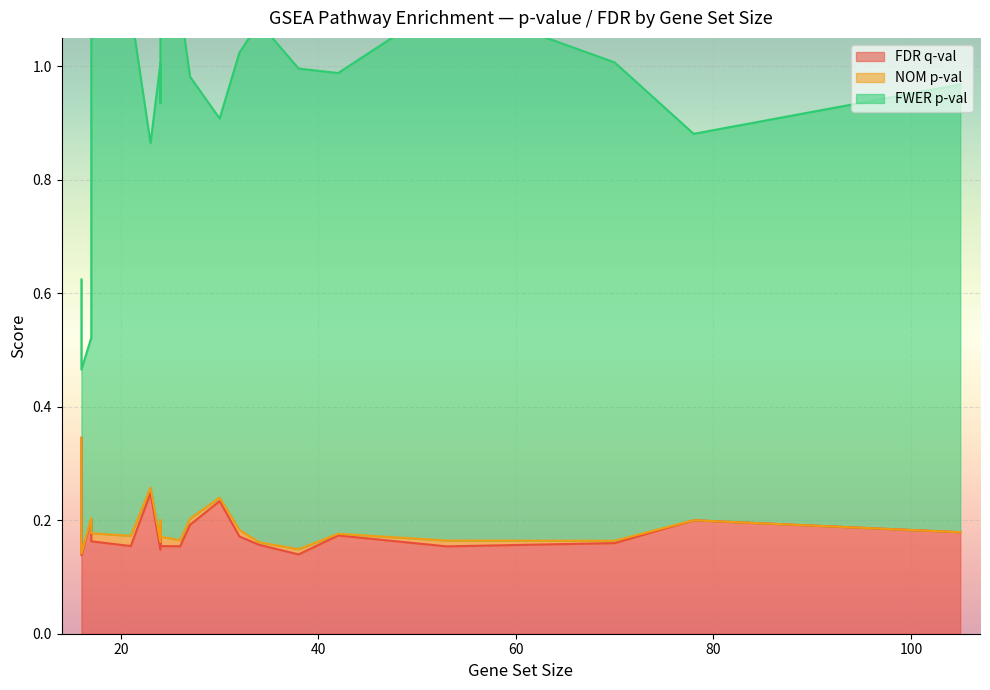

List the labels in order of NOM p-val value, smallest first.

0, 5, 8, 1, 9, 2, 11, 15, 6, 4, 13, 3, 19, 7, 18, 10, 12, 14, 17, 16